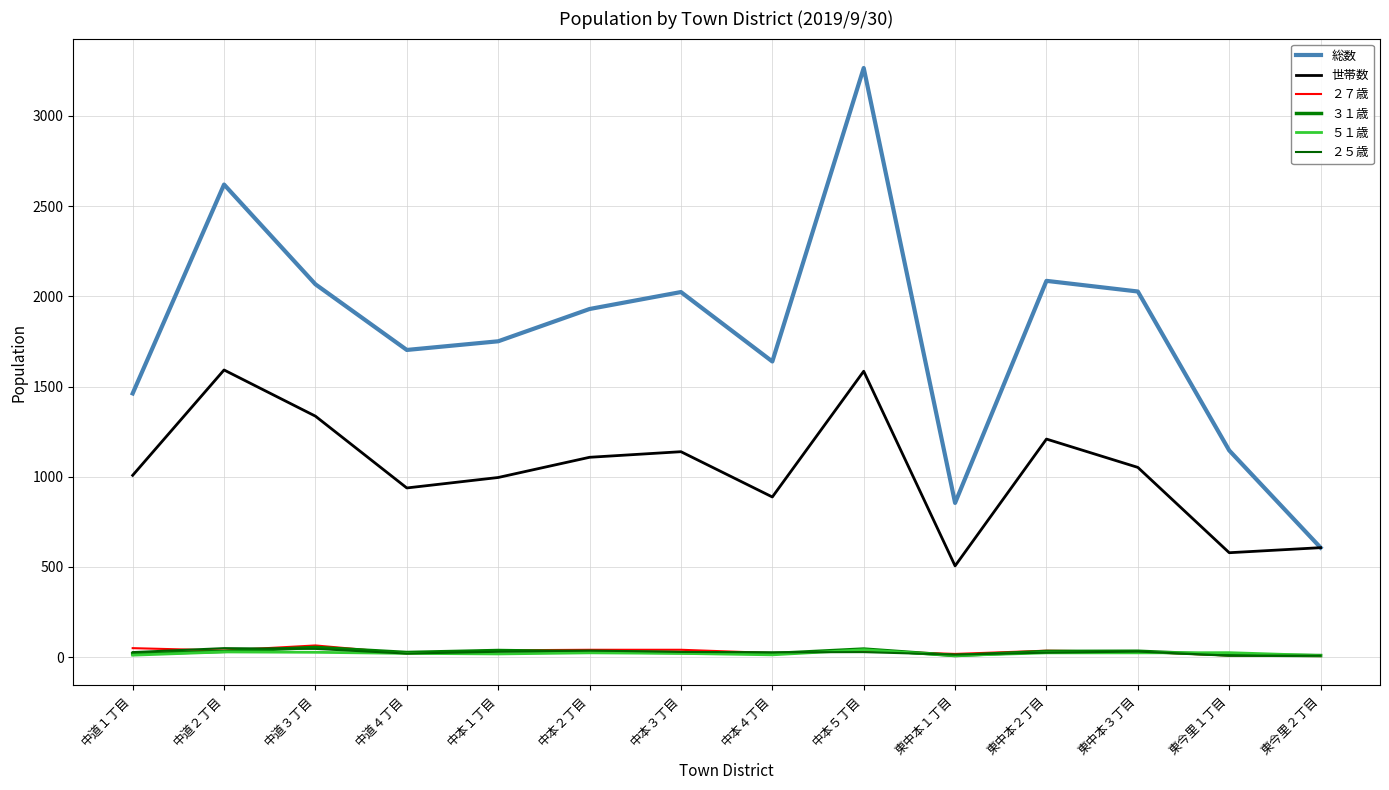

Which has a higher value, 中道１丁目 or 中道４丁目?

中道４丁目